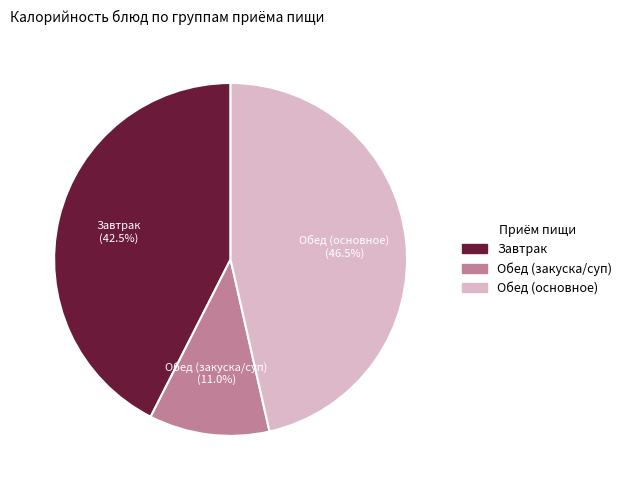

What percentage is NOT represented by Обед (основное)?

53.5%